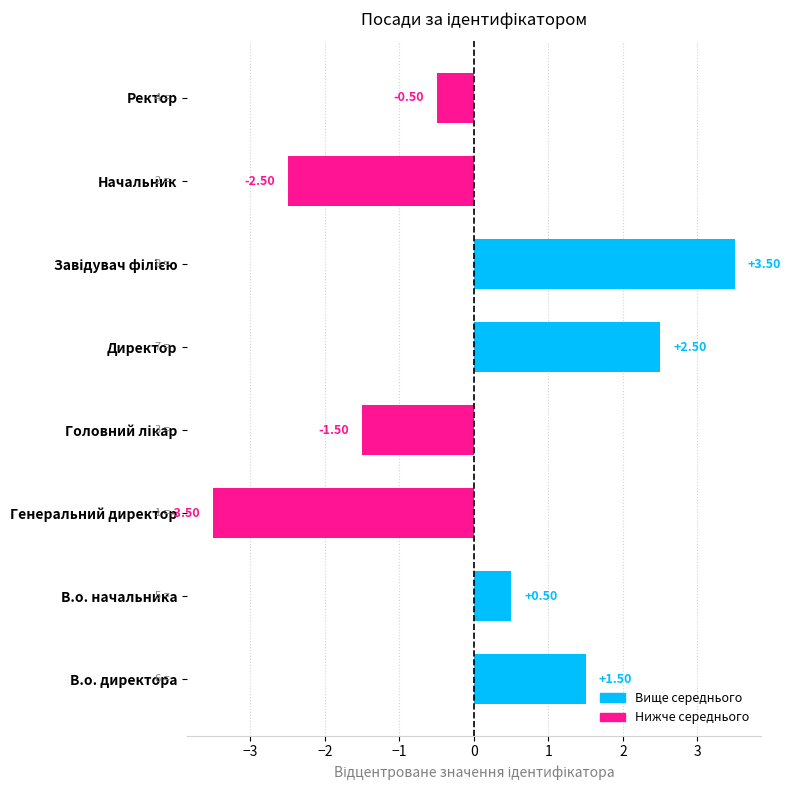

At which category does the chart reach its minimum across all series?

Генеральний директор